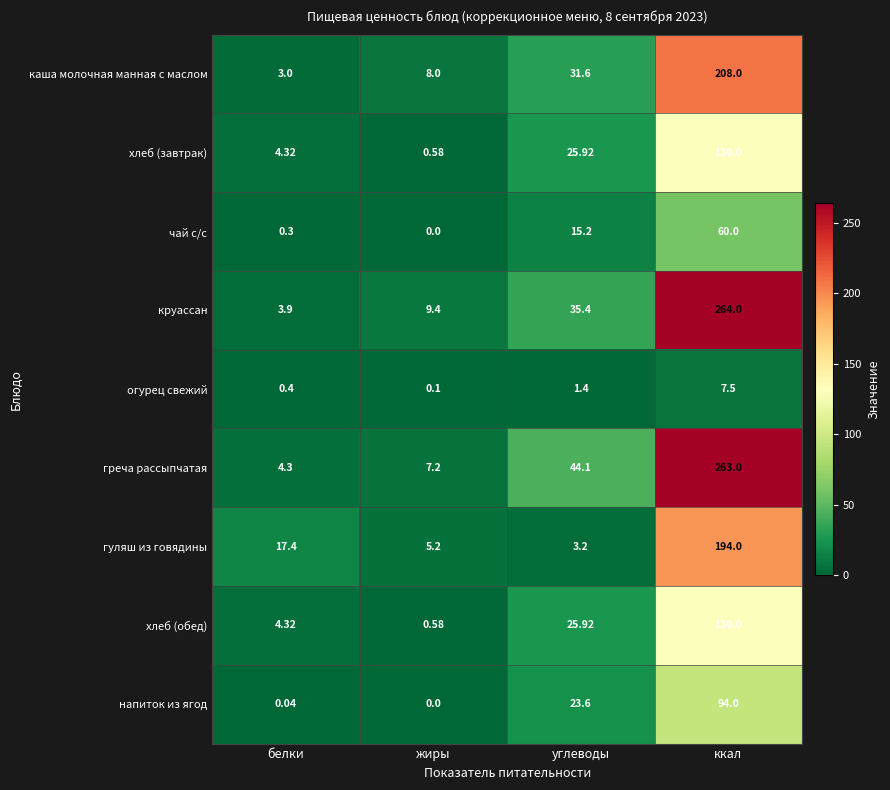

List the labels in order of хлеб (обед) value, smallest first.

жиры, белки, углеводы, ккал